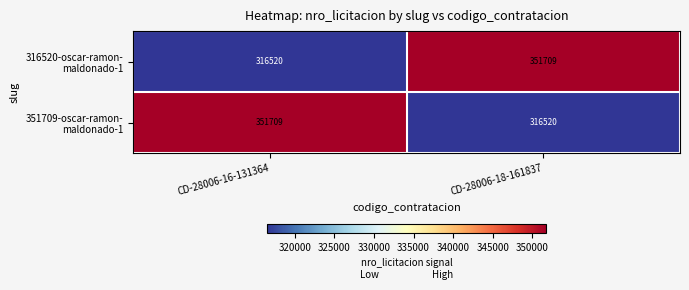

What is the difference between the highest and lowest values at CD-28006-18-161837?

35189